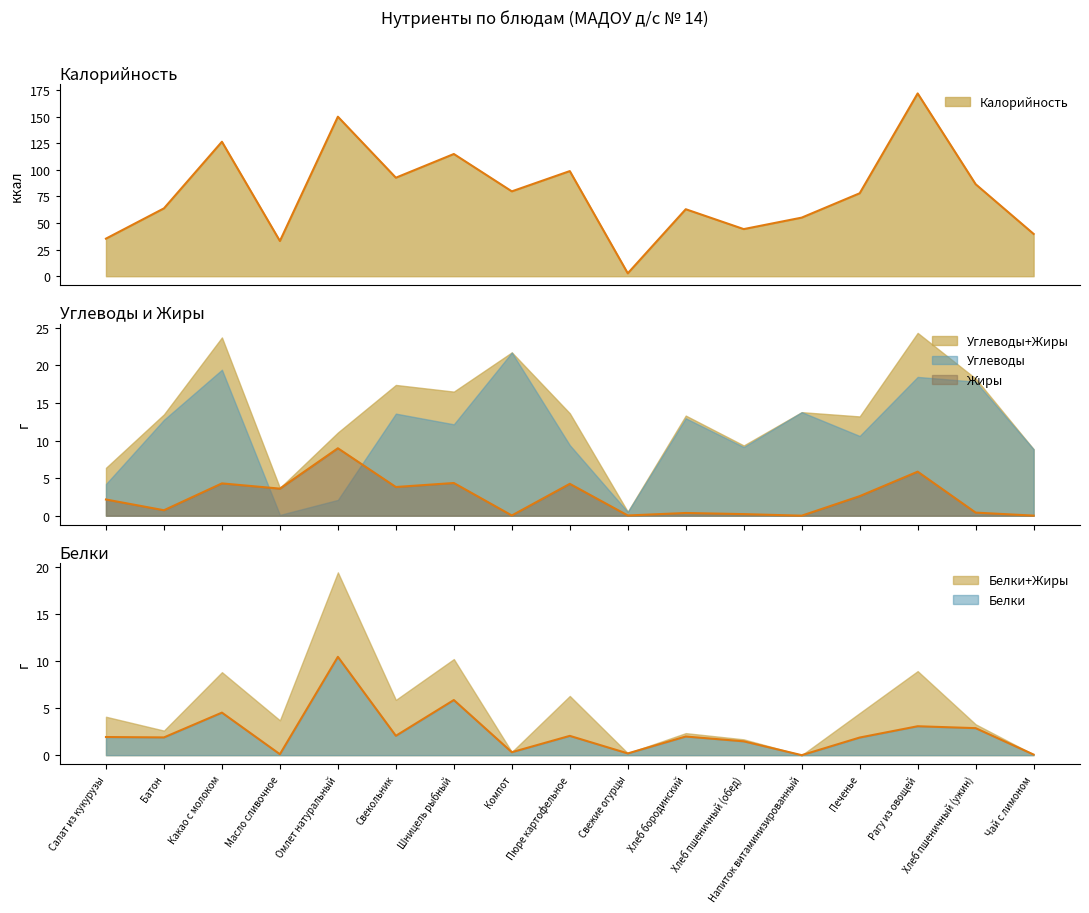

How many data points in Жиры are above 2?

9